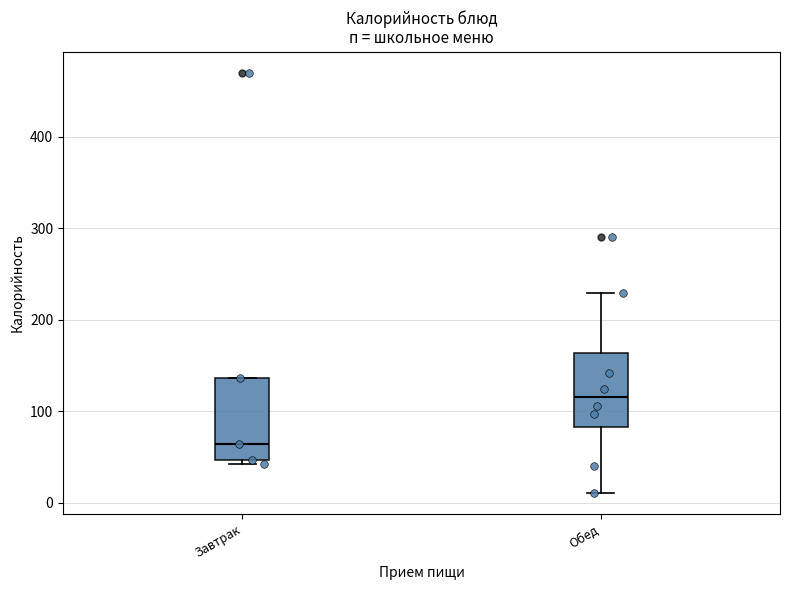

Reading left to right, read every box against the y-axis: the position of its median line, the range the box covers, and the ends of its whiskers. The values are not printed on the chart, so give them approximately, as read against the axis.

Завтрак: median 60, box 50 to 140, whiskers 40 to 140
Обед: median 110, box 80 to 160, whiskers 10 to 230